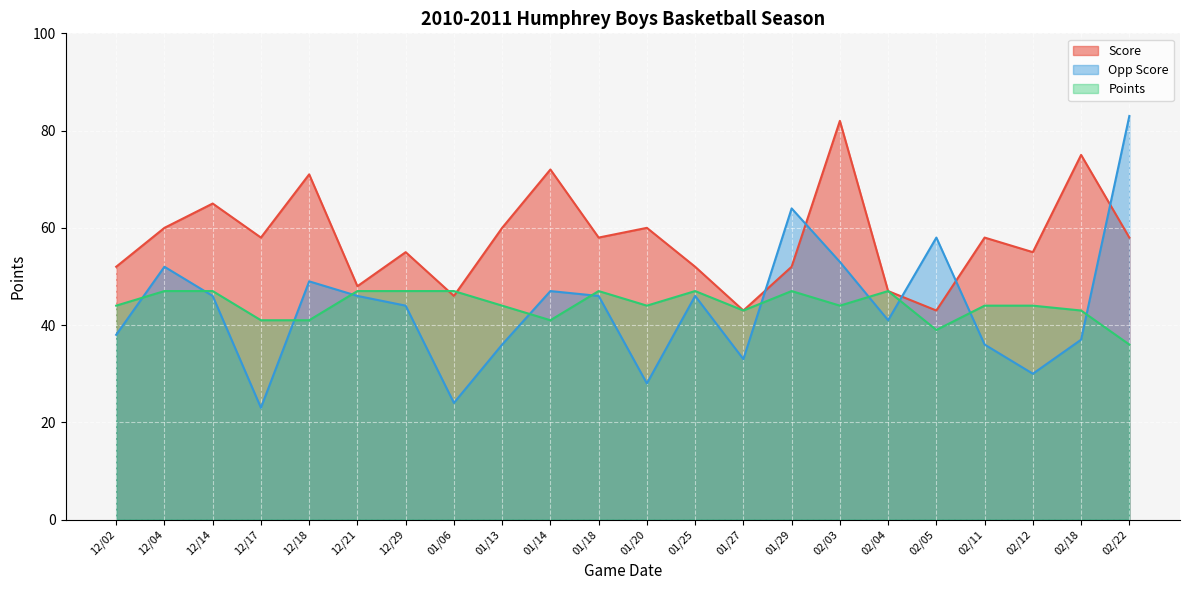

What is the difference between the Score values at 01/27 and 12/21?

5